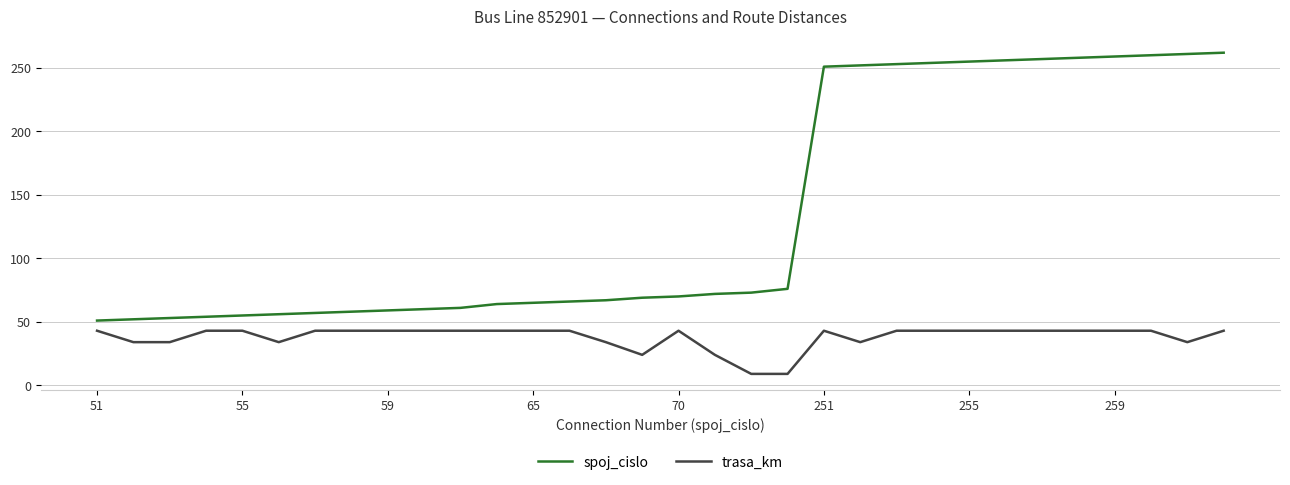

True or false: trasa_km and spoj_cislo cross at least once.

False